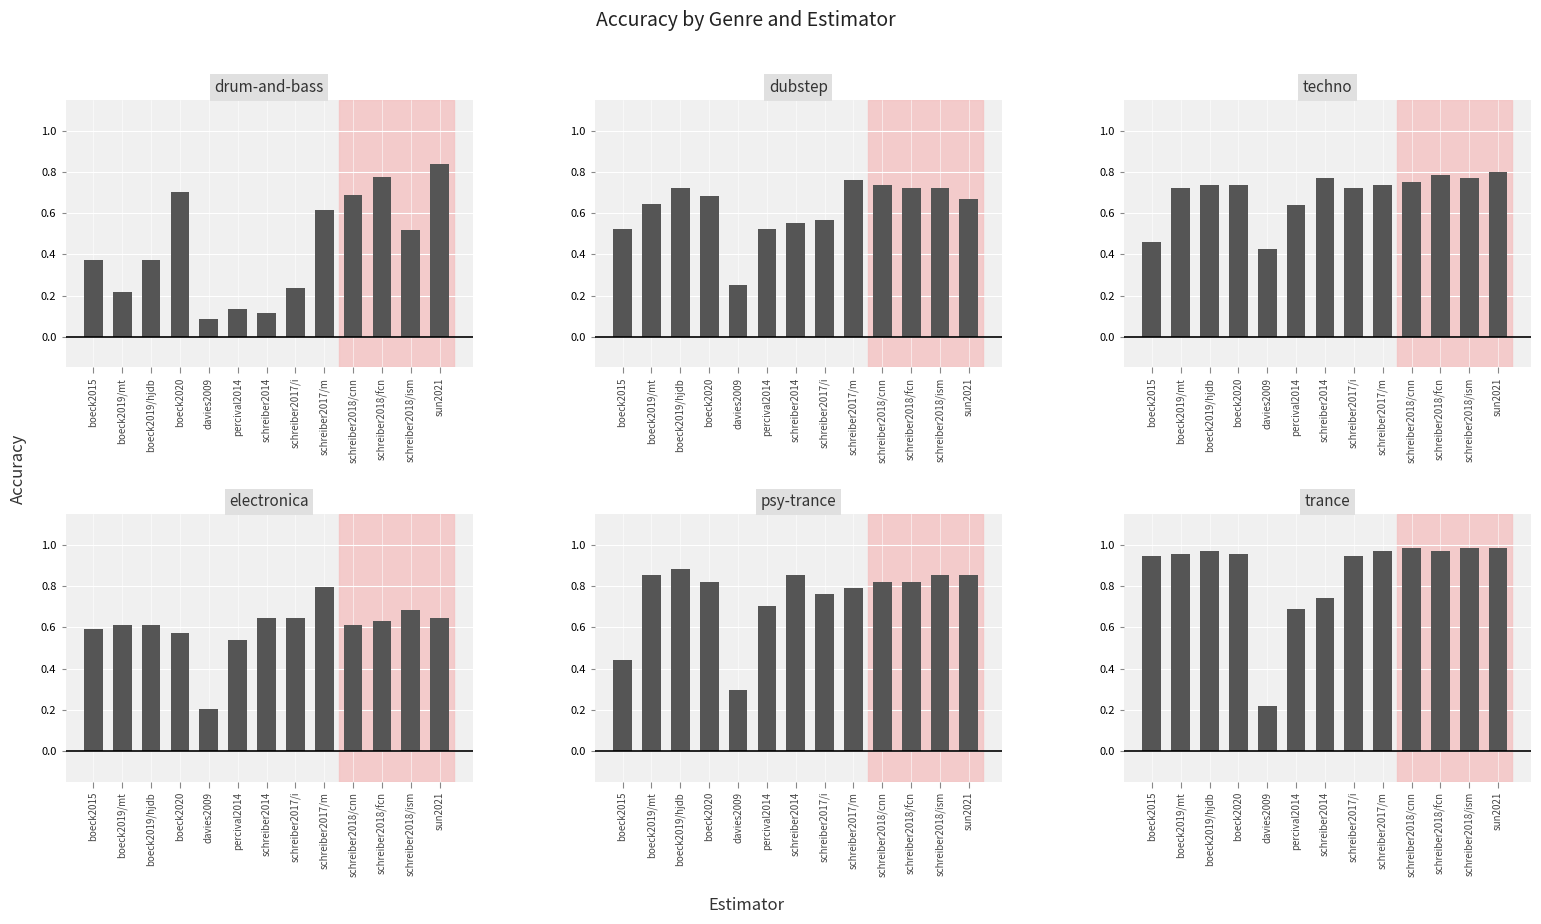

What is the sum of all psy-trance values?

9.8